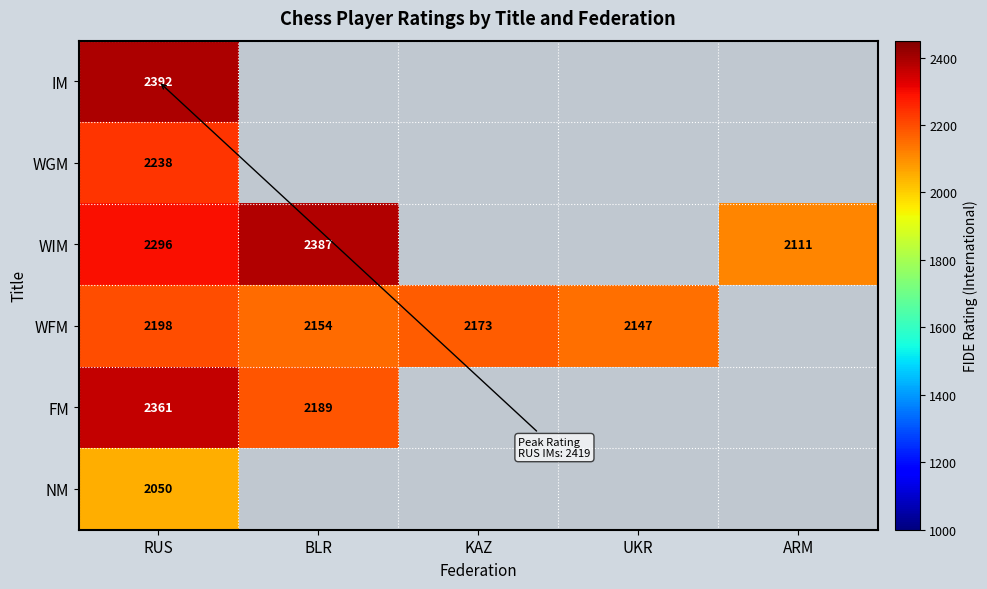

What is the total value across all series at RUS?

13535